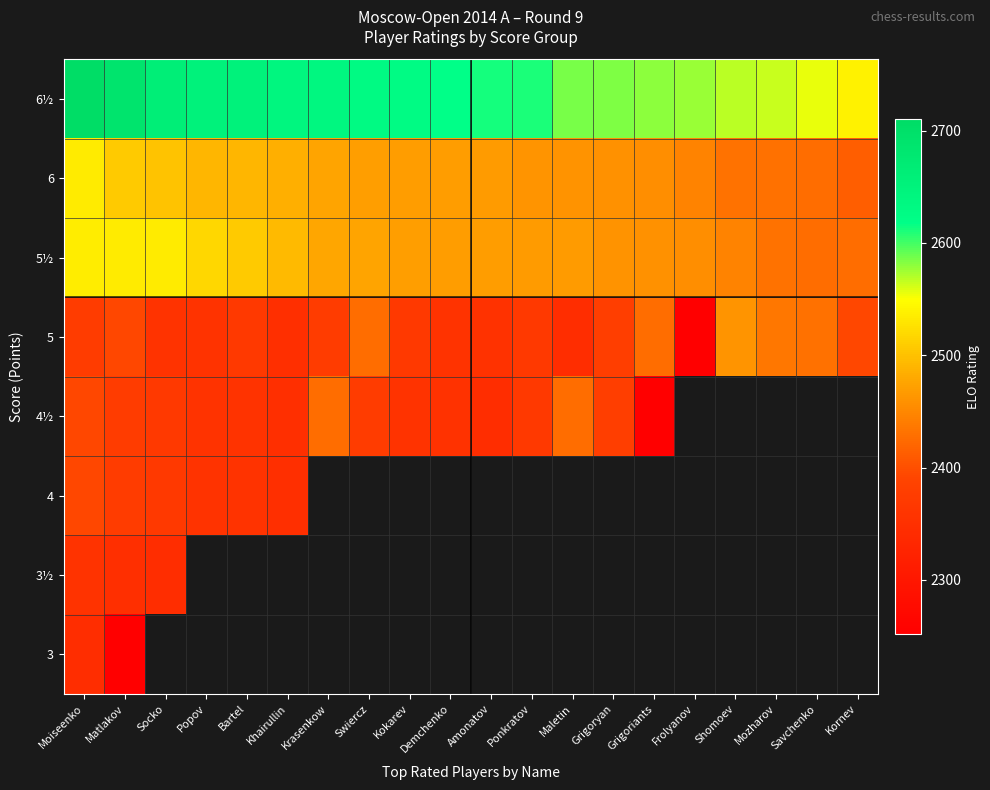

Is the value of 5½ at Demchenko greater than the value of 6 at Amonatov?

Yes